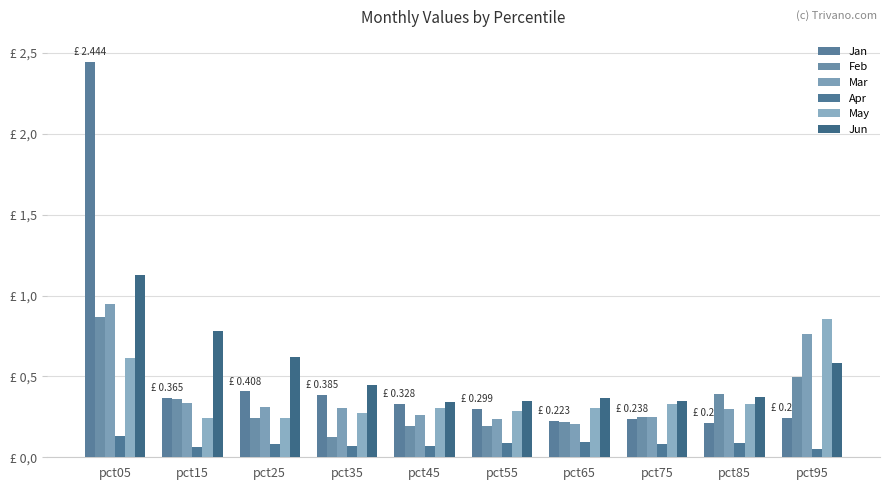

Are the bars grouped side by side (vs. stacked)?

Yes